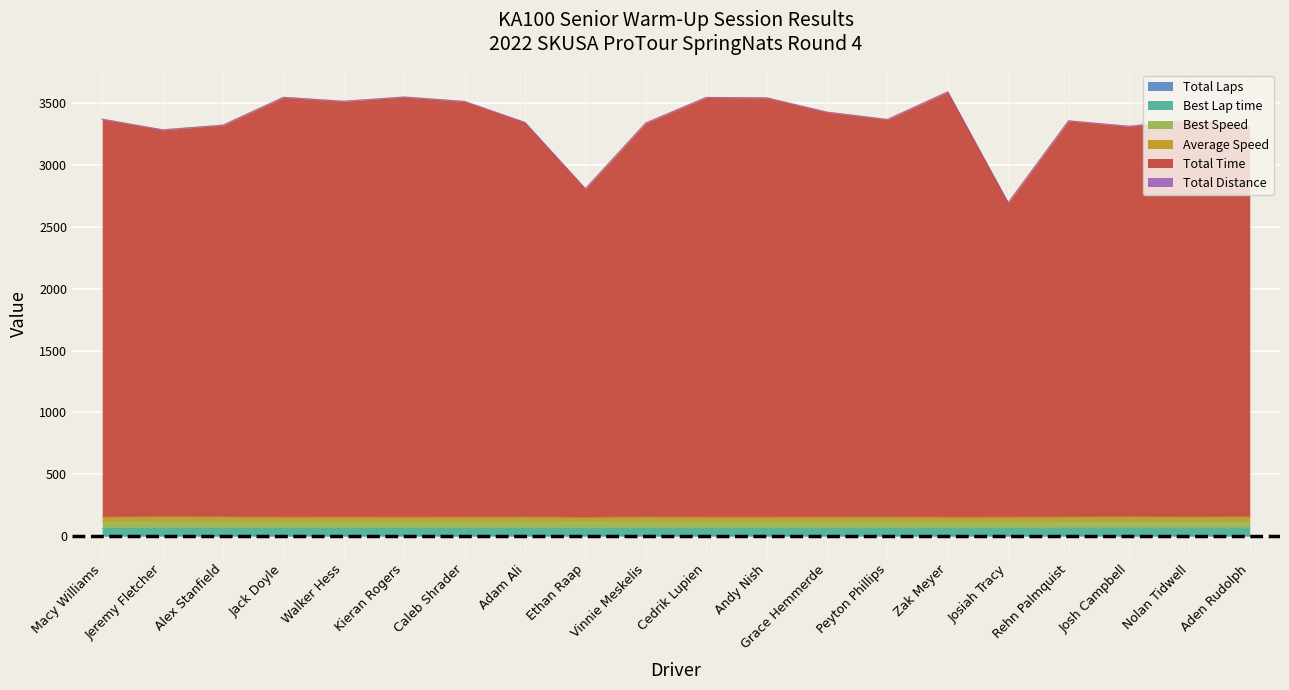

True or false: Average Speed and Total Laps cross at least once.

False